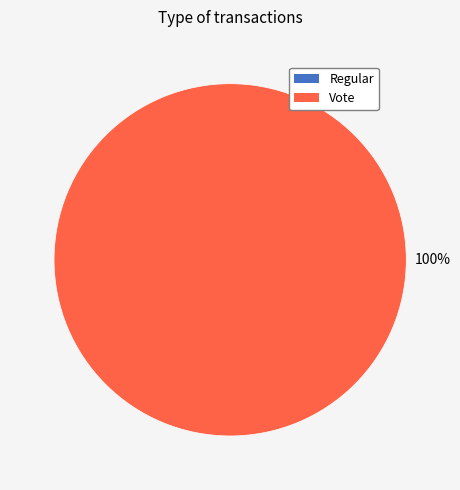

What is the change in value from Regular to Vote?

+2